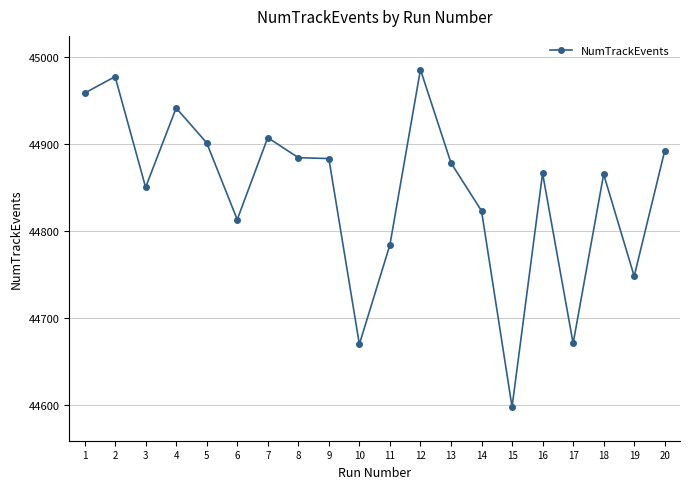

Does the chart display data point markers on the line(s)?

Yes